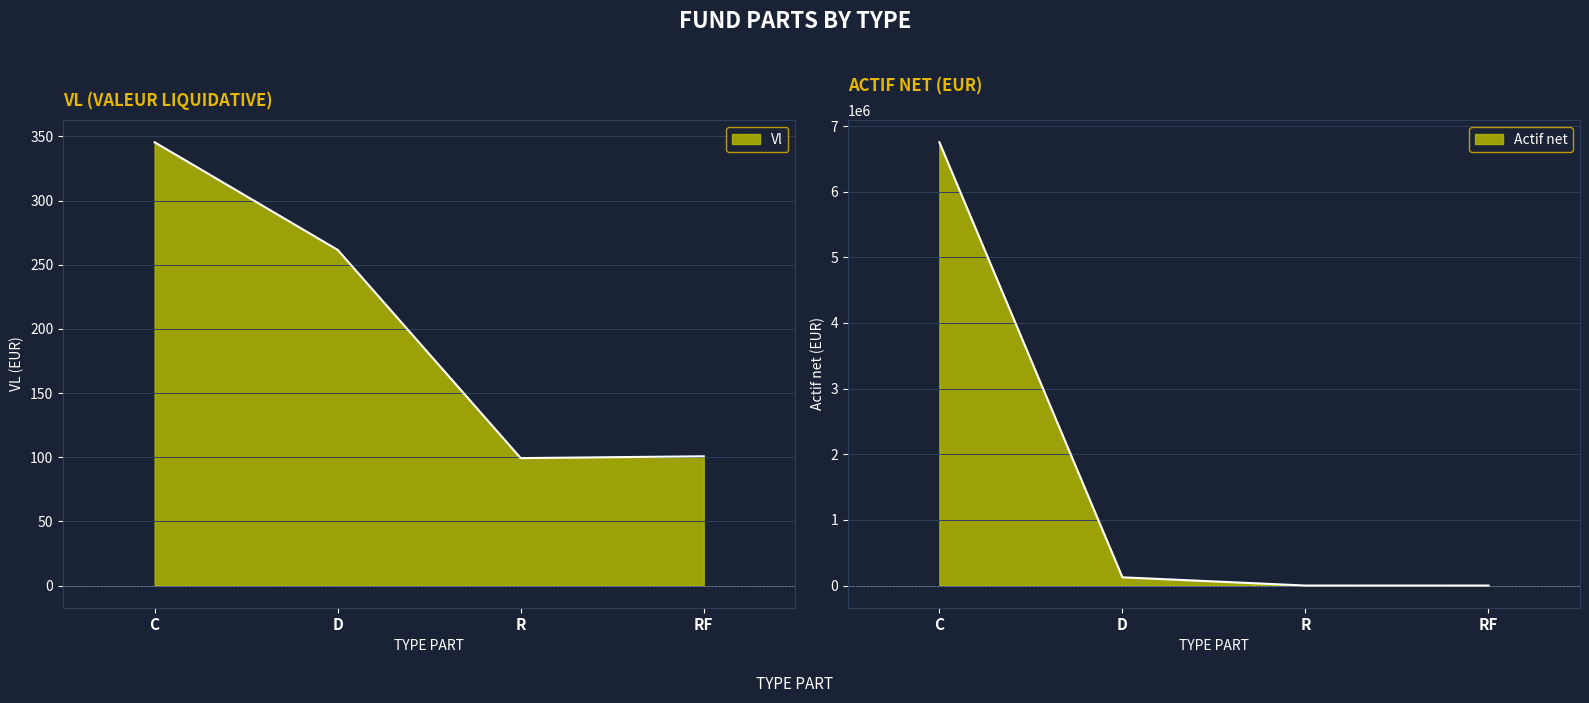

What is the sum of all Actif net values?

6879238.9